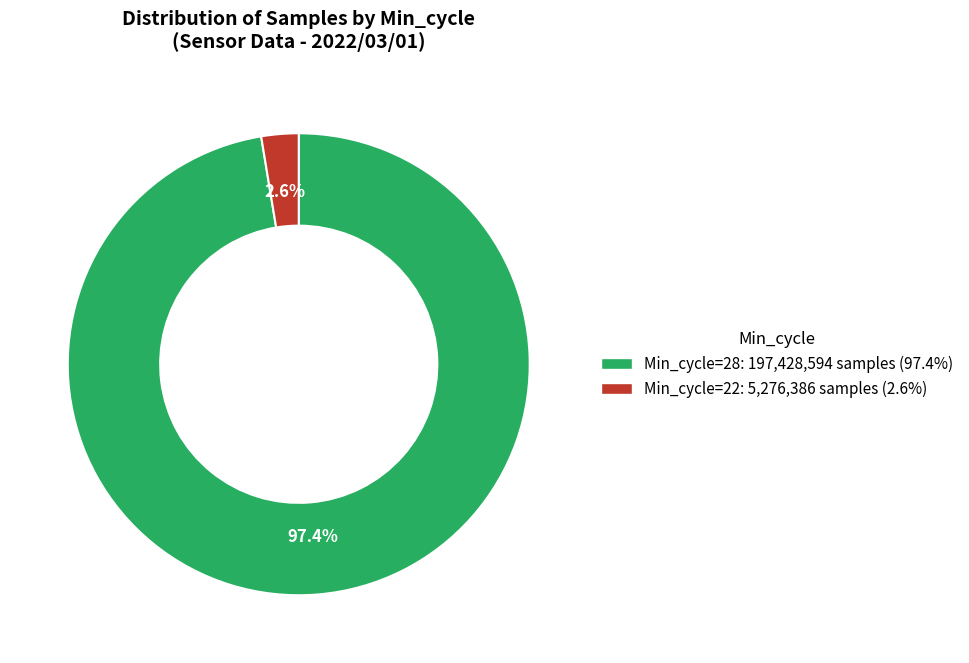

Is there a majority slice in this chart?

Yes